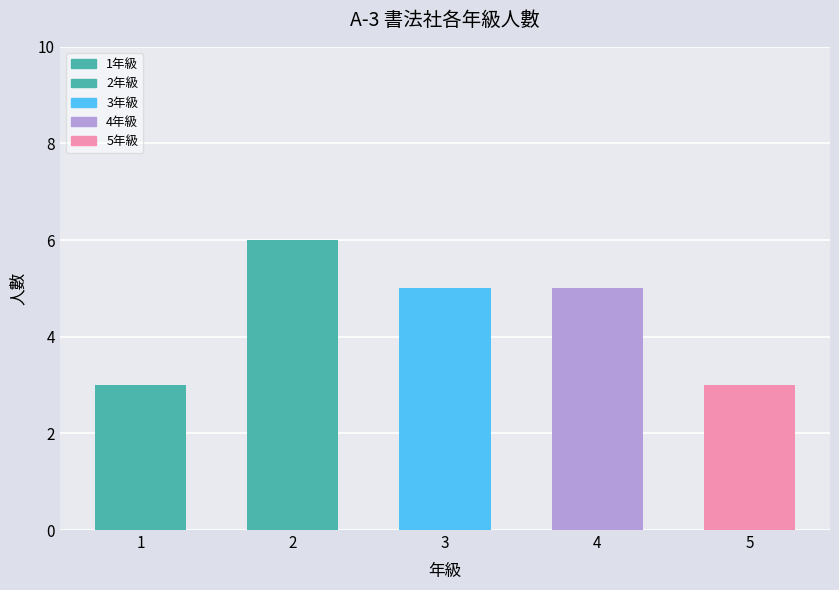

What is the value of the 3rd bar from the left?

5